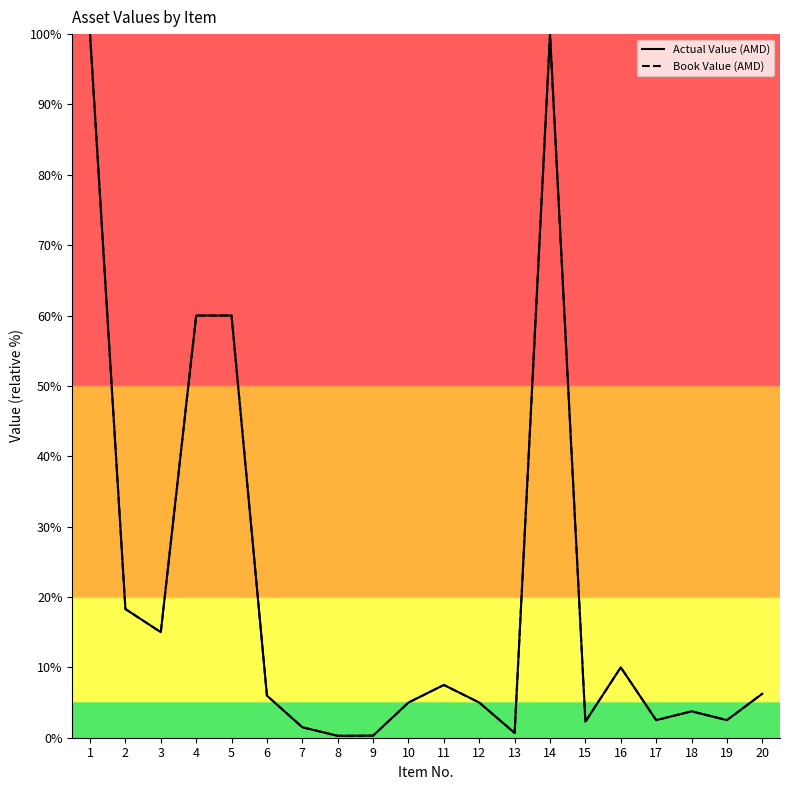

The value of Book Value (AMD) at 17 is 4.2. True or false?

False